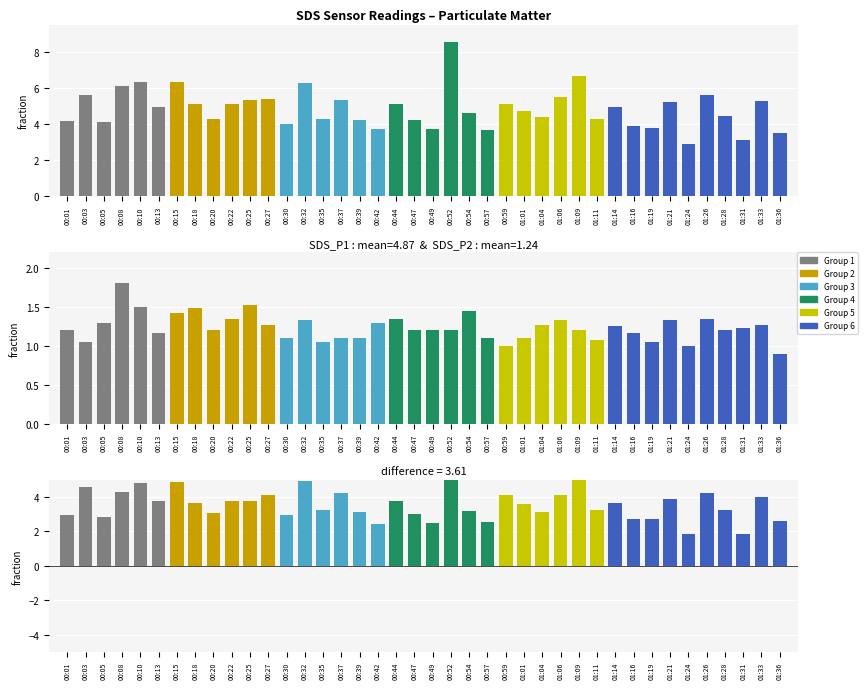

The SDS_P2 series shows 2.2 at 00:15. True or false?

False